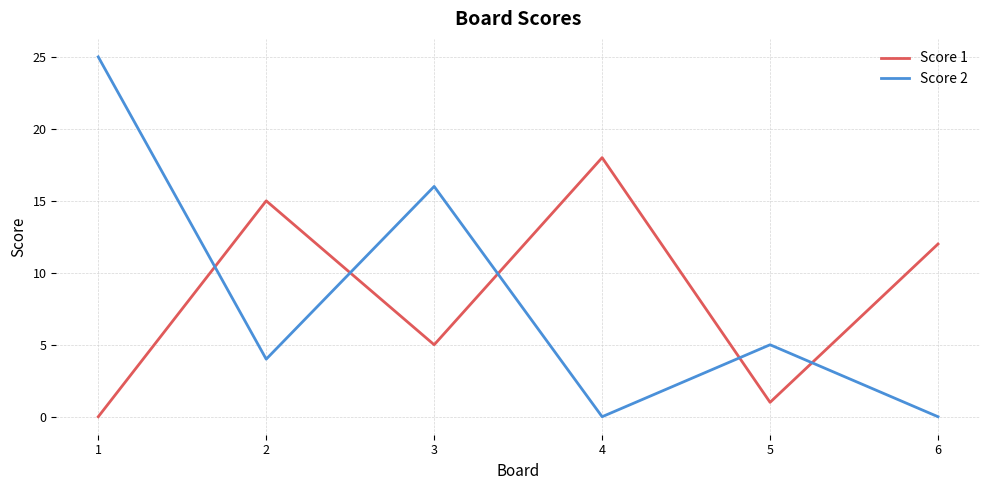

How many Score 2 values are between 0 and 16?

5